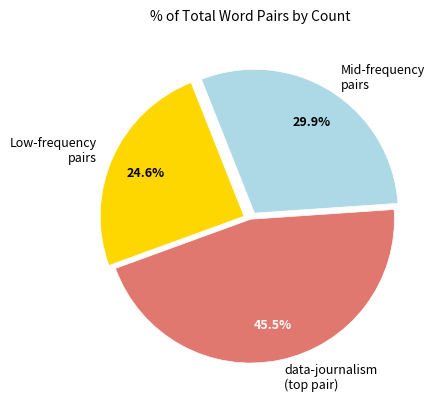

What percentage do Mid-frequency pairs and Low-frequency pairs together represent?

54.5%